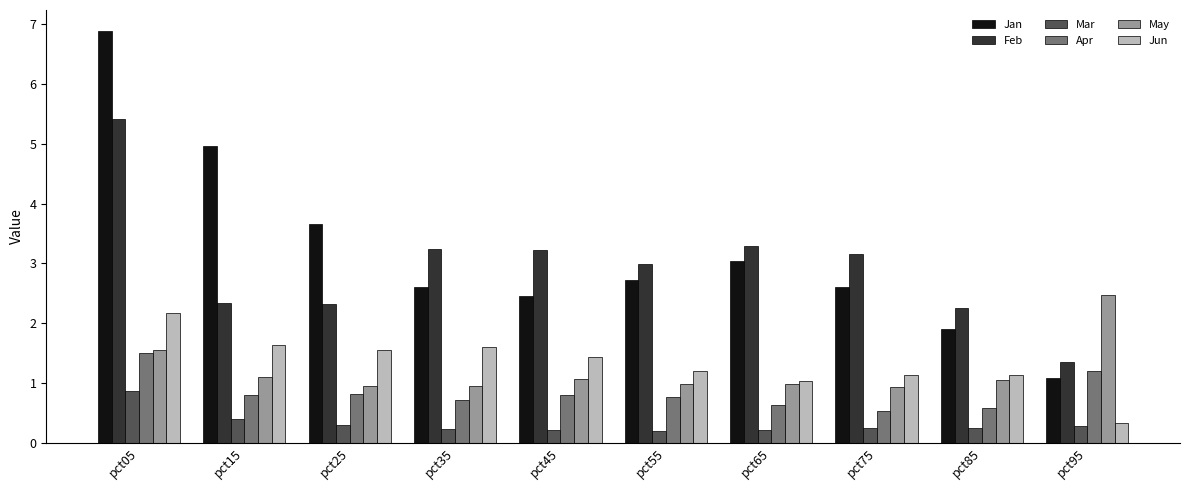

Which series has the largest range (max minus min)?

Jan